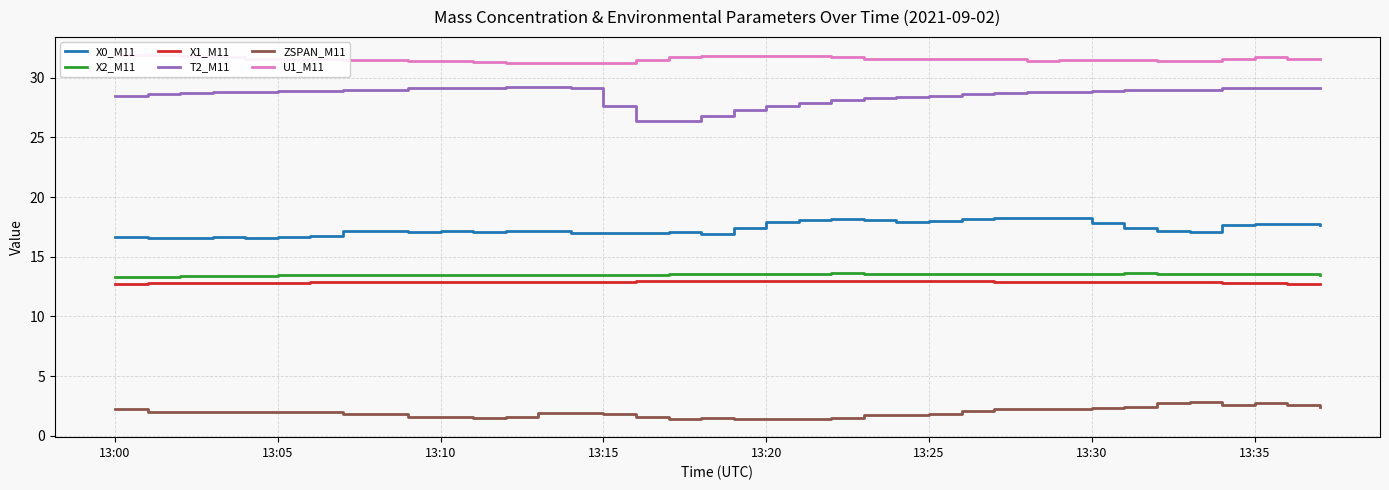

How many lines are shown in the chart?

6